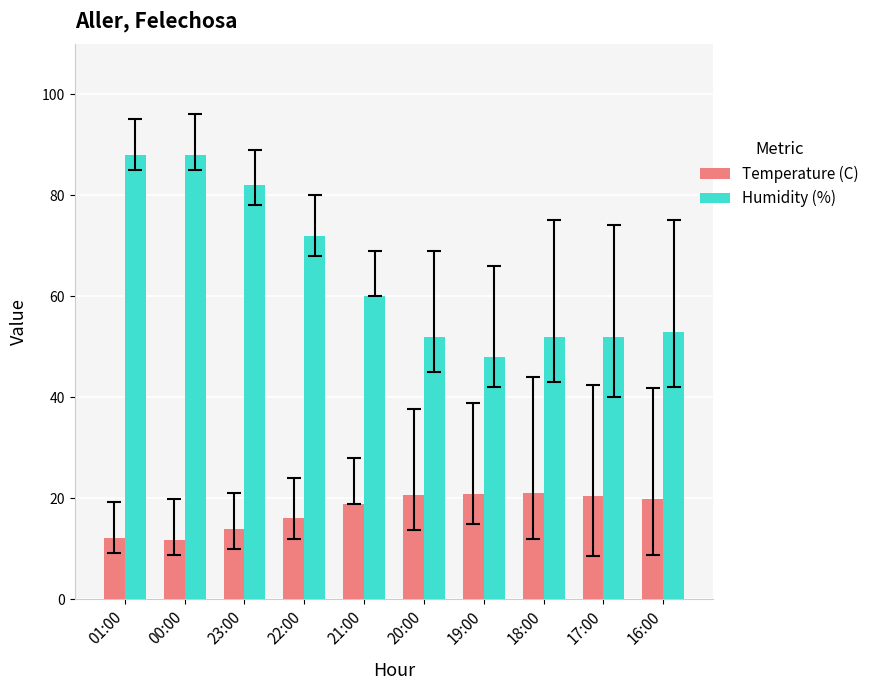

Is it true that Temperature (C) equals 6.9 at 17:00?

False